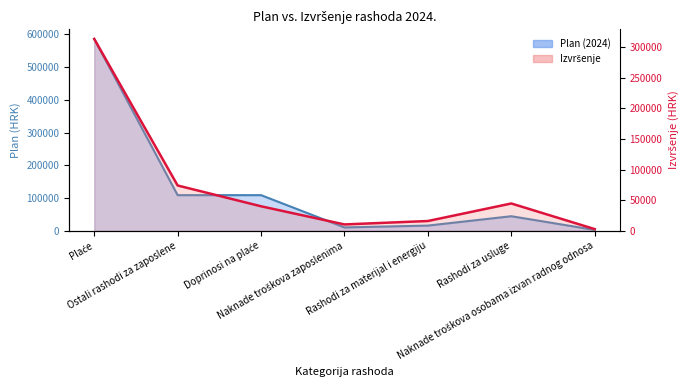

What is the label of the 6th point from the right?

Ostali rashodi za zaposlene